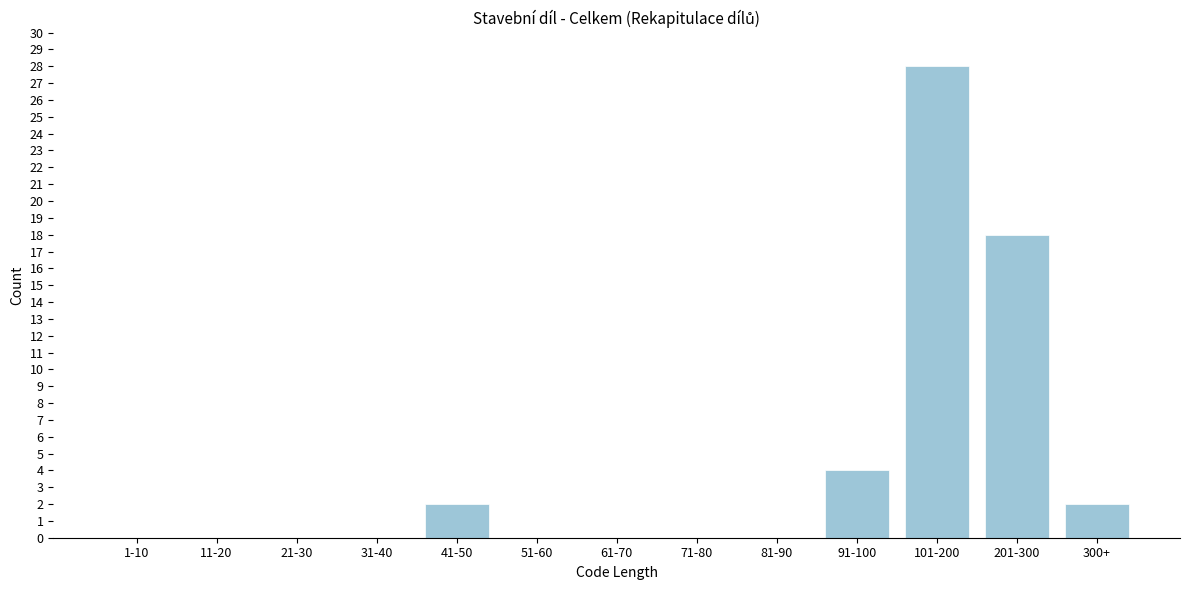

Reading left to right, list all the values displayed in this chart.

1-10=0	11-20=0	21-30=0	31-40=0	41-50=2	51-60=0	61-70=0	71-80=0	81-90=0	91-100=4	101-200=28	201-300=18	300+=2